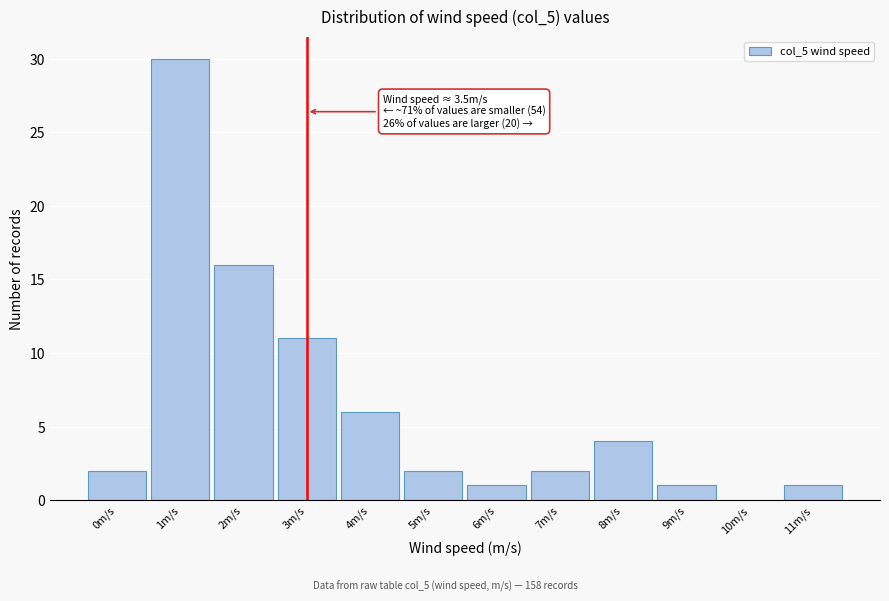

Reading left to right, transcribe all the data shown in this chart.

0m/s=2	1m/s=30	2m/s=16	3m/s=11	4m/s=6	5m/s=2	6m/s=1	7m/s=2	8m/s=4	9m/s=1	10m/s=0	11m/s=1